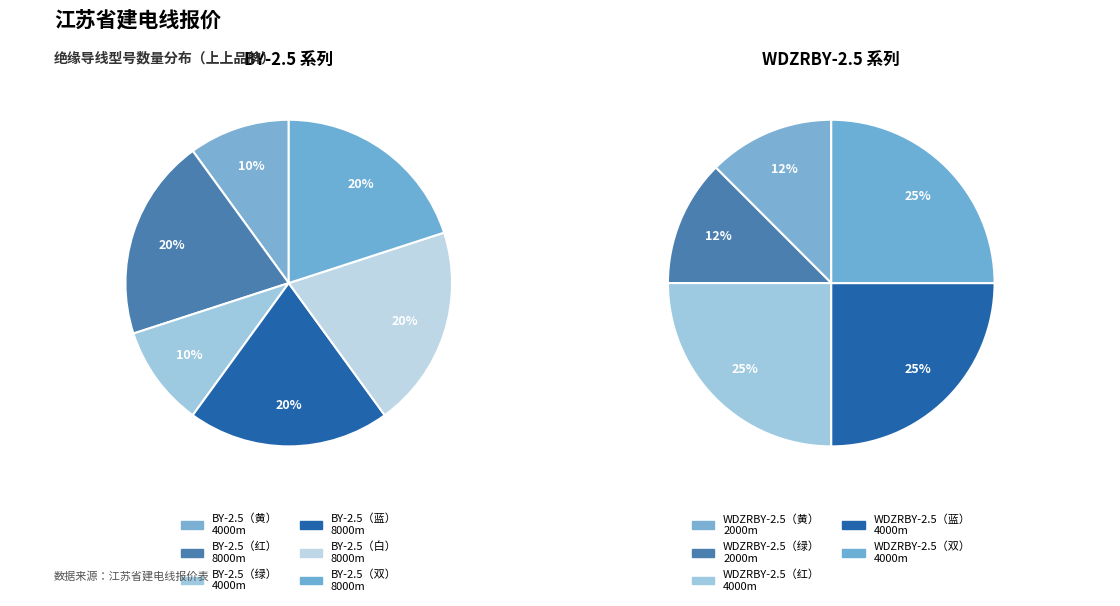

How many slices are in this pie chart?

11